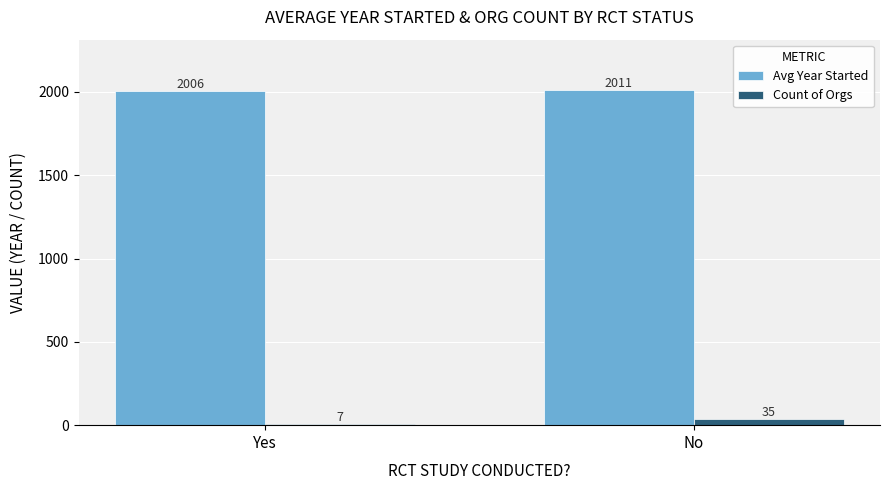

Does the chart contain any negative values?

No